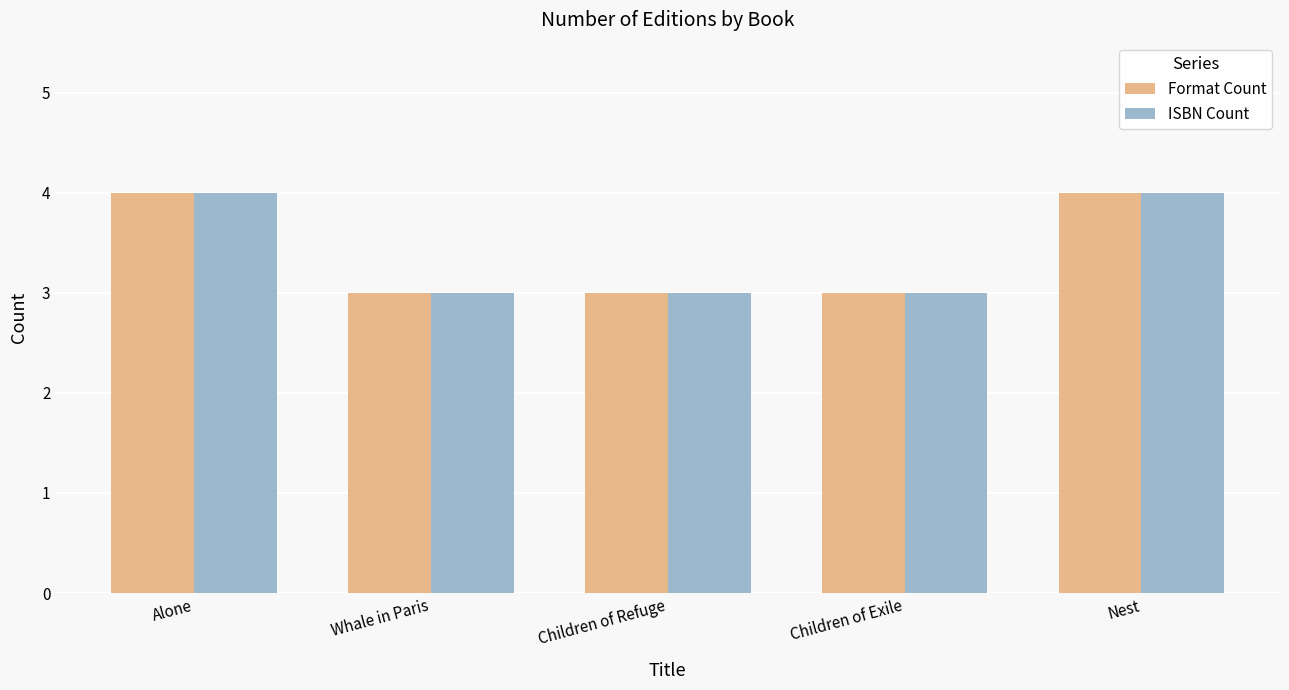

What is the value of the Format Count bar at the 3rd from the left?

3